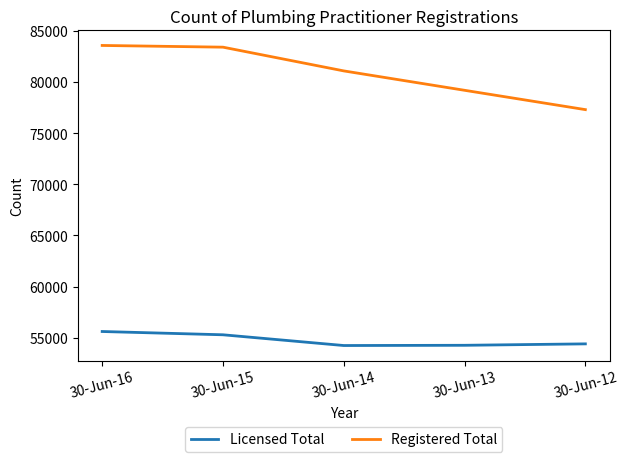

Is it true that Licensed Total equals 54237 at 30-Jun-14?

True